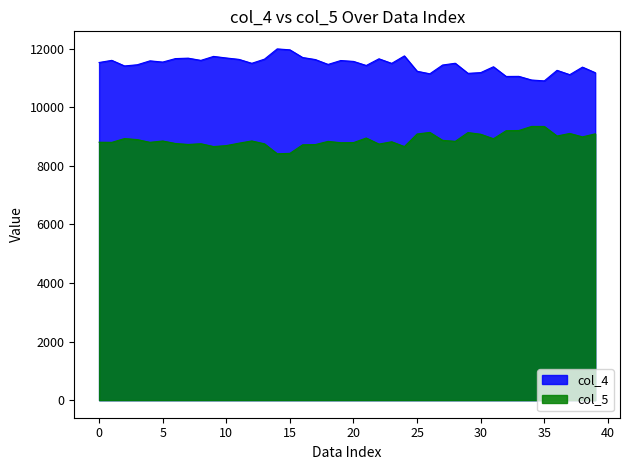

What is the value of the col_4 point at the 3rd from the left?

11416